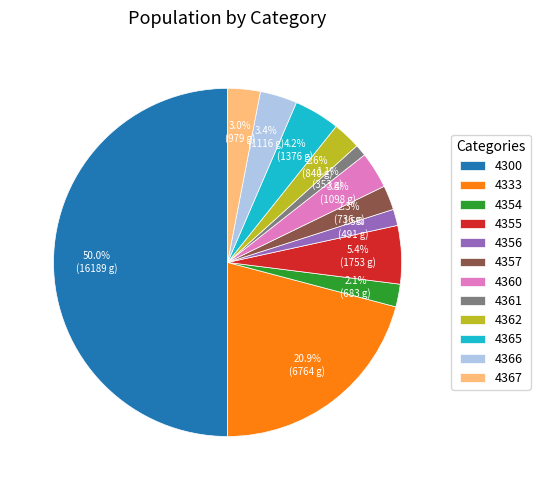

Is 4355 the majority of the pie?

No